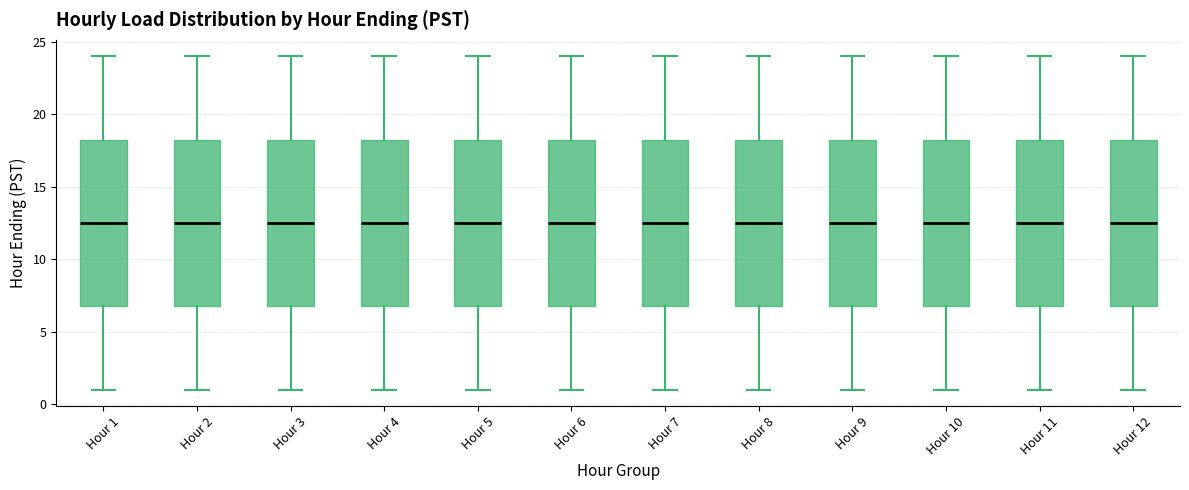

Where is the upper edge of the box for Hour 2 on the y-axis? The values are not printed on the chart, so give them approximately, as read against the axis.

18.5